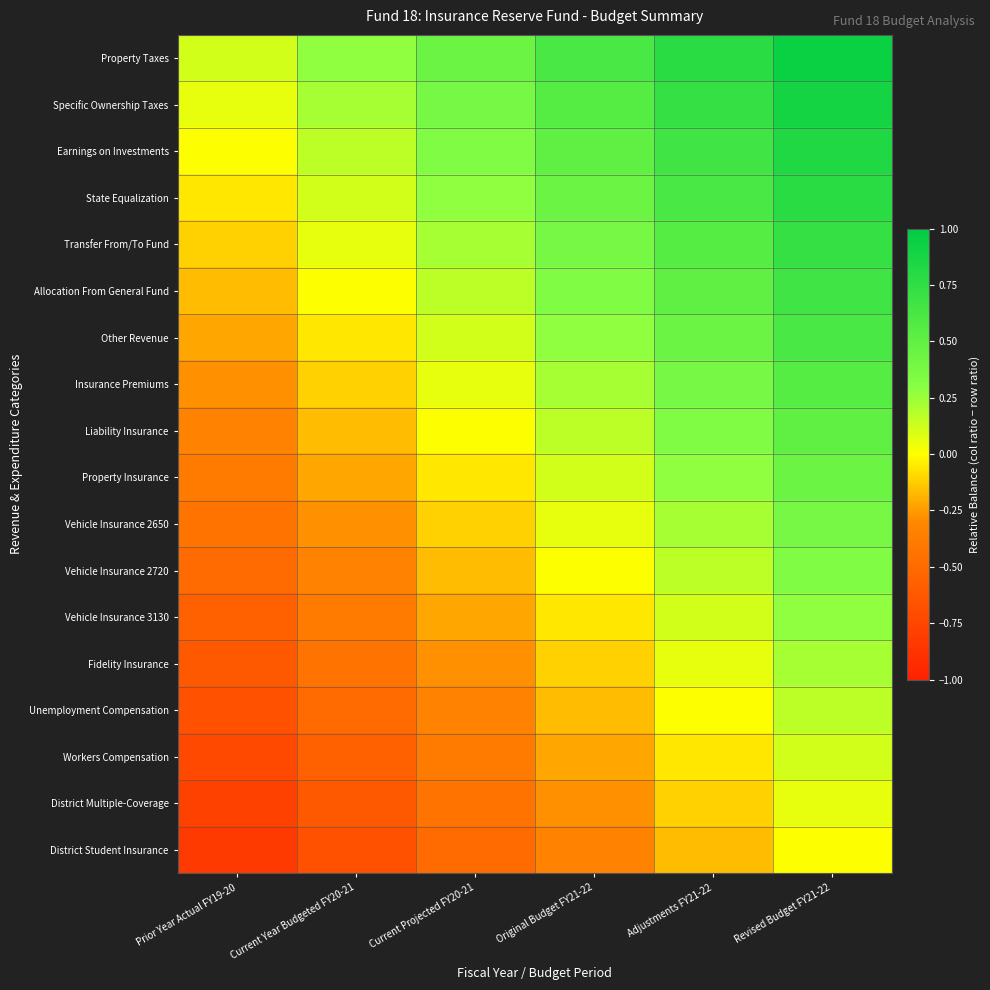

Which series has the largest total across all categories?

Property Taxes